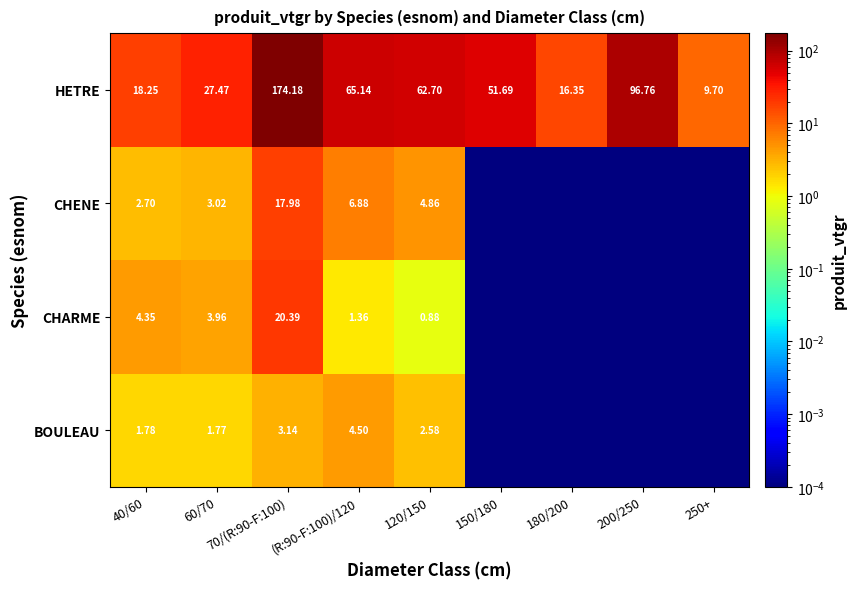

Rank the series at 120/150 from highest to lowest value.

HETRE, CHENE, BOULEAU, CHARME